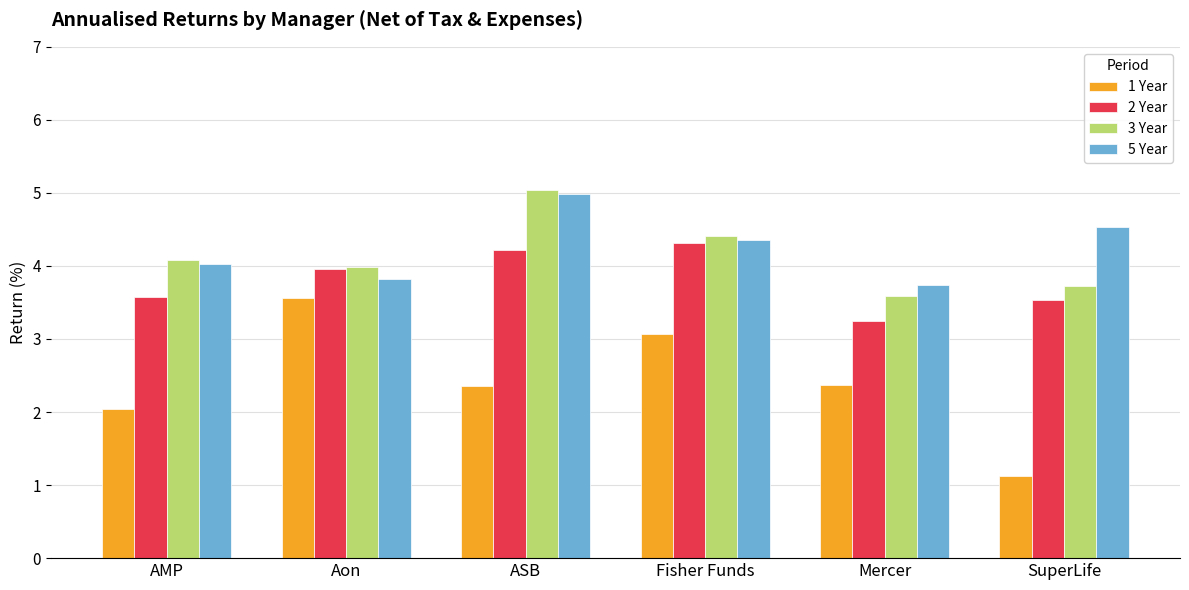

What is the value of the 2 Year bar at the 1st from the left?

3.6